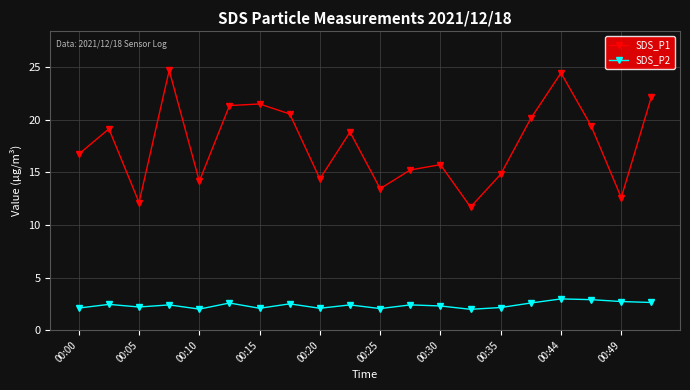

Which series has the largest total across all categories?

SDS_P1